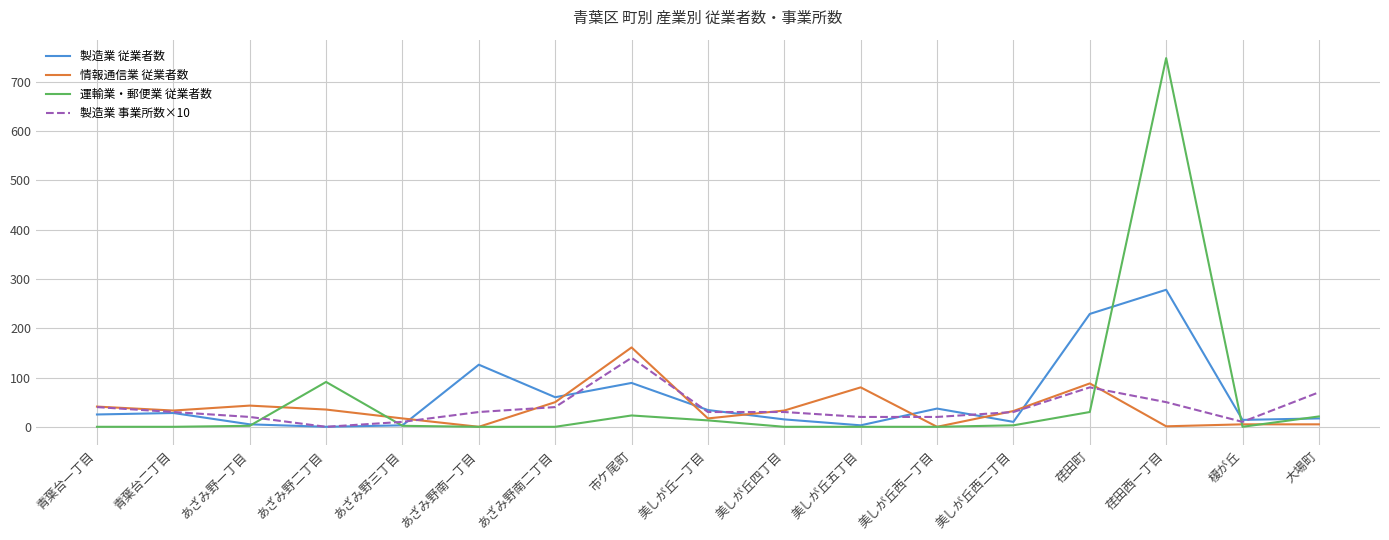

Which series changed the most between あざみ野南一丁目 and 美しが丘西二丁目?

製造業 従業者数